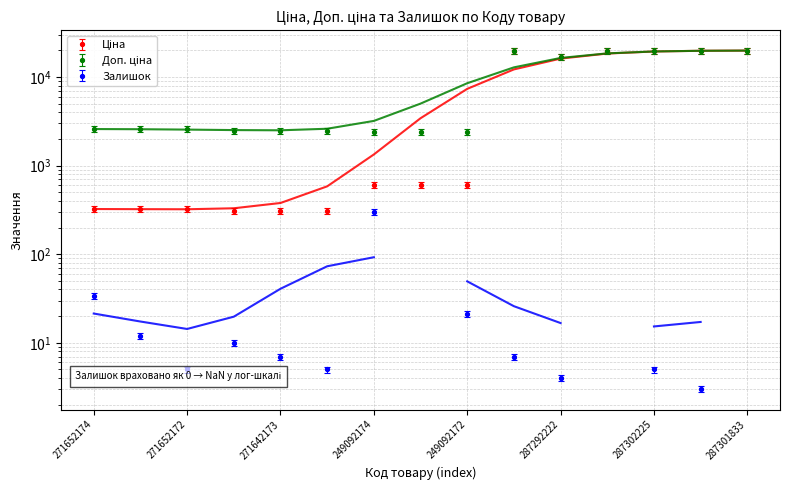

True or false: Ціна and Доп. ціна intersect in this chart.

False